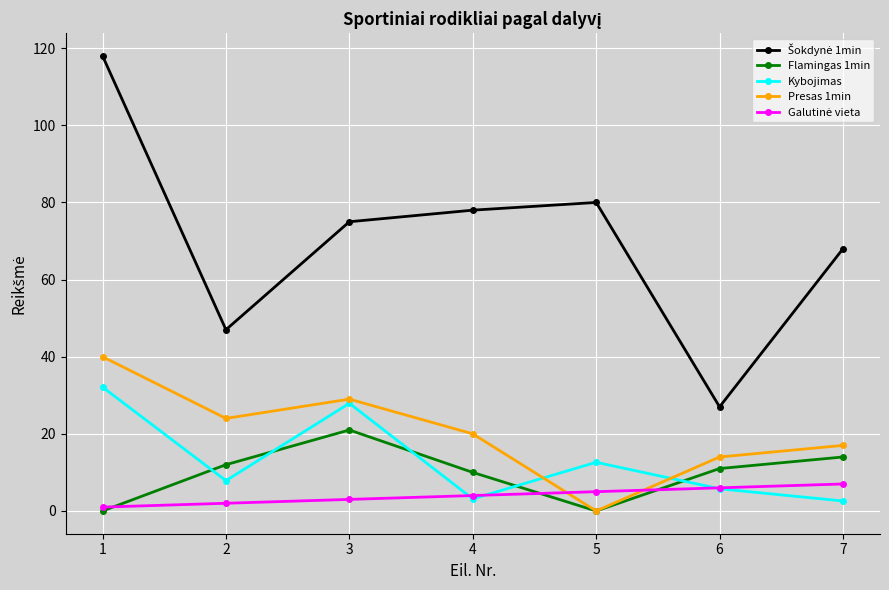

The value of Kybojimas at 7 is 2.6. True or false?

True